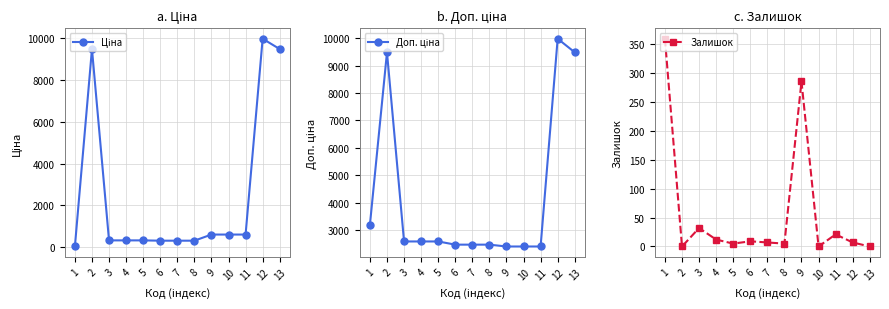

True or false: Залишок has a value of 8.8 at 8.

False